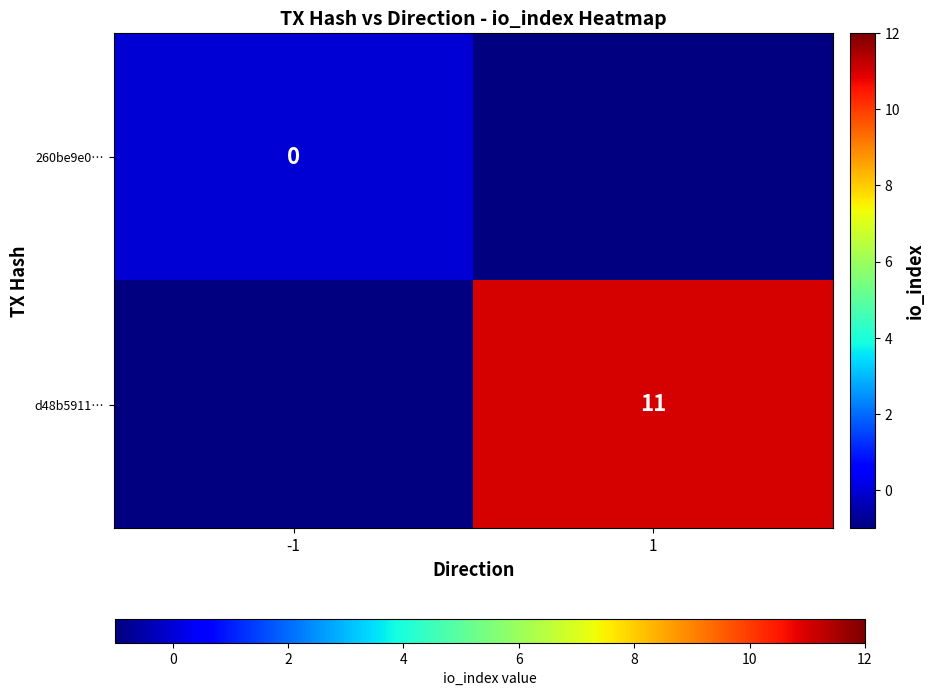

How many data points does each series have?

2